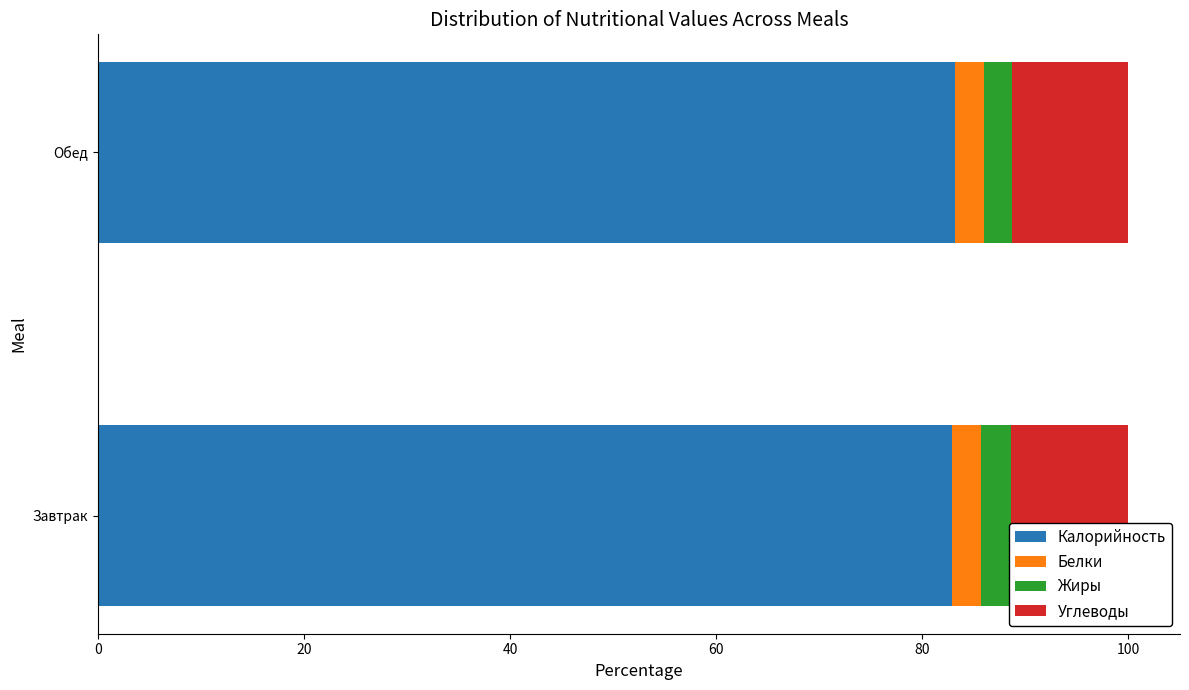

What is the total value across all series at Завтрак?

100.0